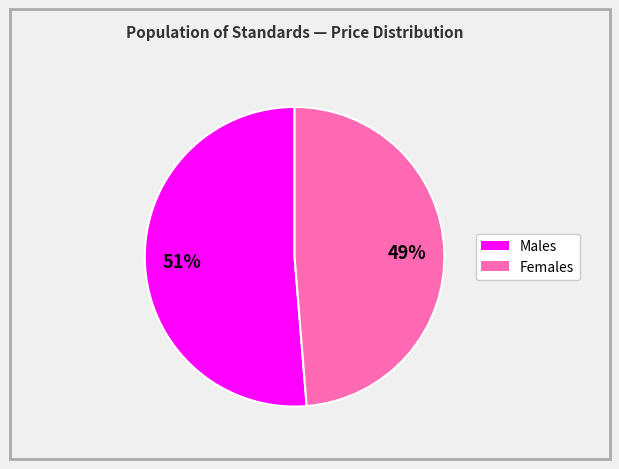

Is there a majority slice in this chart?

Yes